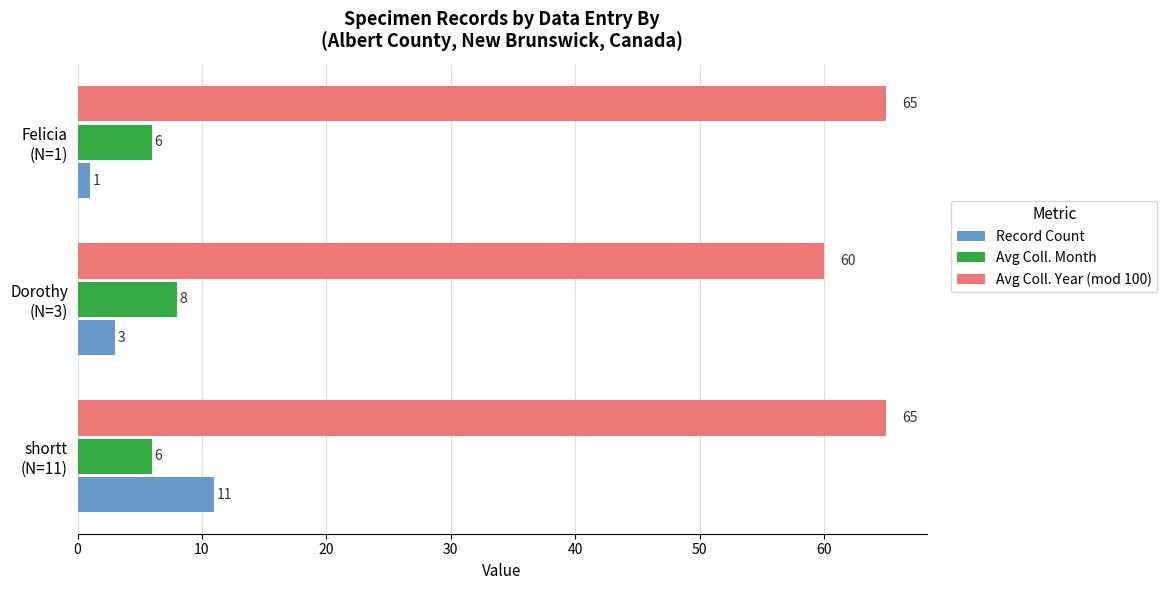

What is the average value of the Avg Coll. Month series?

7